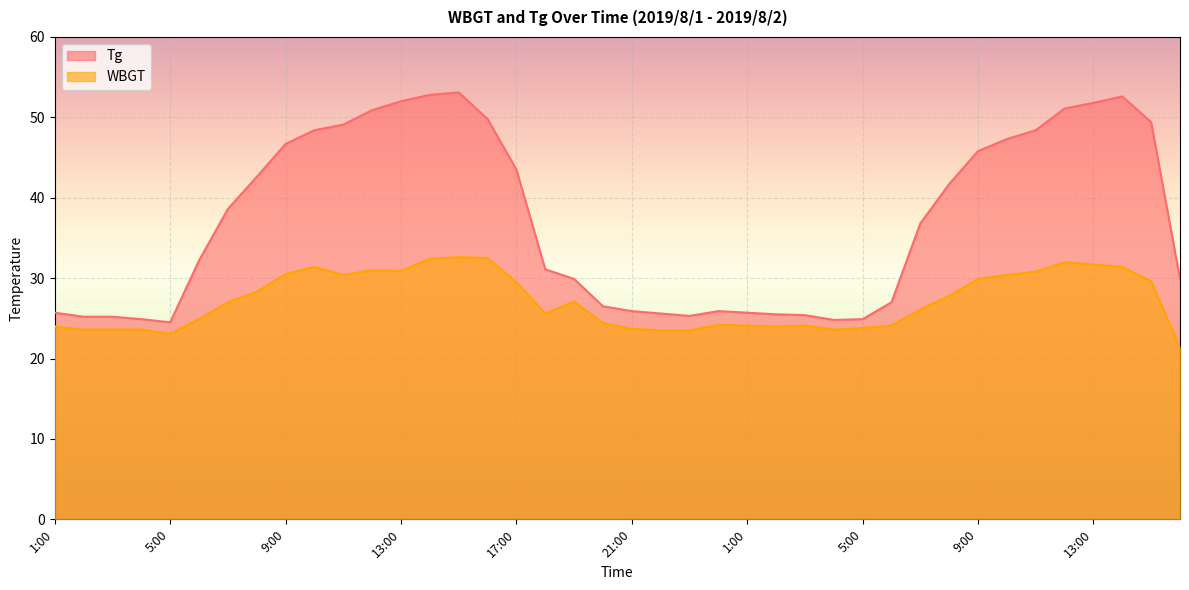

Does the chart display data point markers on the line(s)?

No